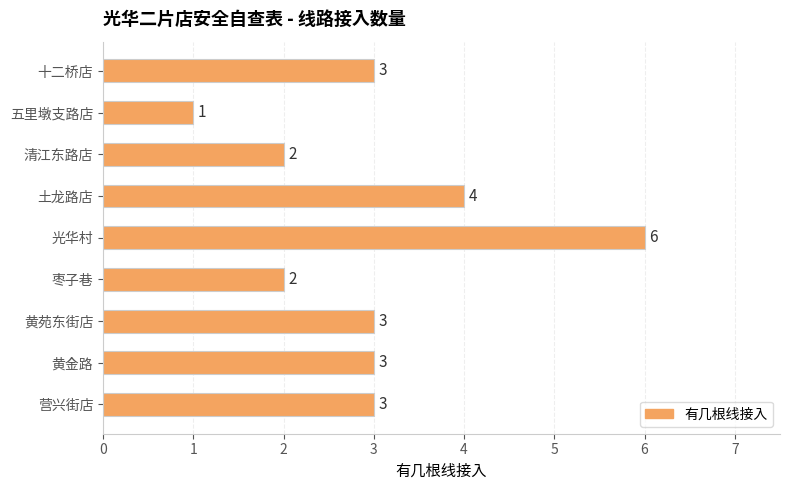

What is the smallest value displayed?

1